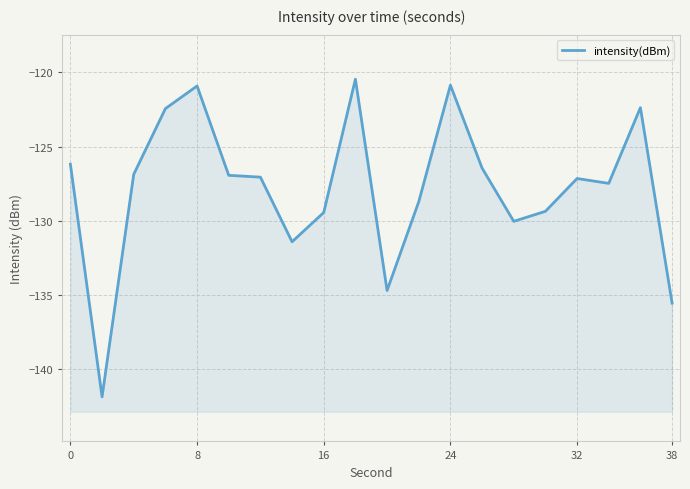

What is the value of the 16th point from the left?

-129.4